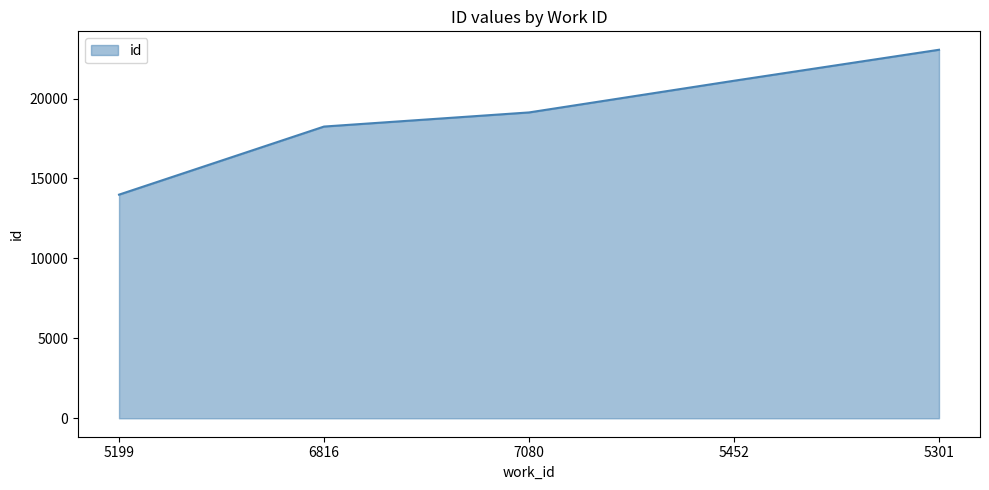

Reading left to right, extract all data points from this chart.

13989	18248	19131	21113	23051